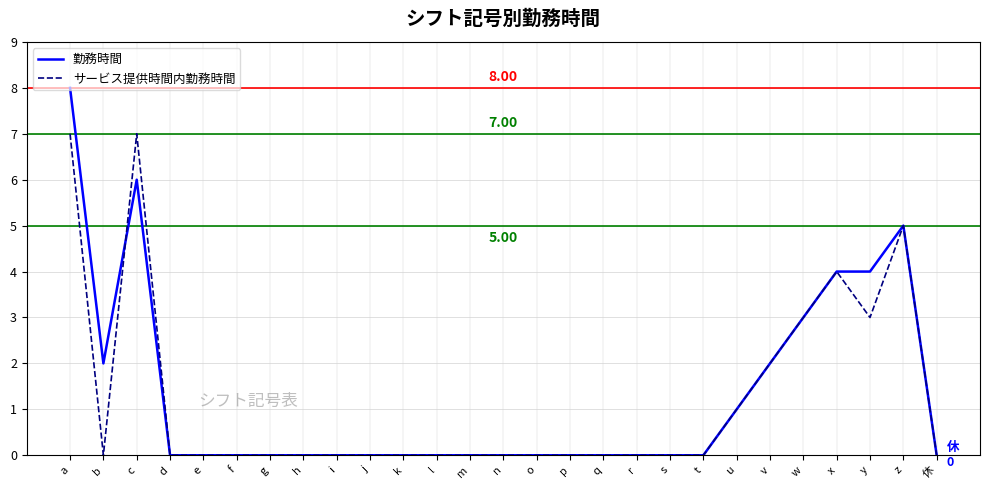

The 勤務時間 series shows -5 at d. True or false?

False